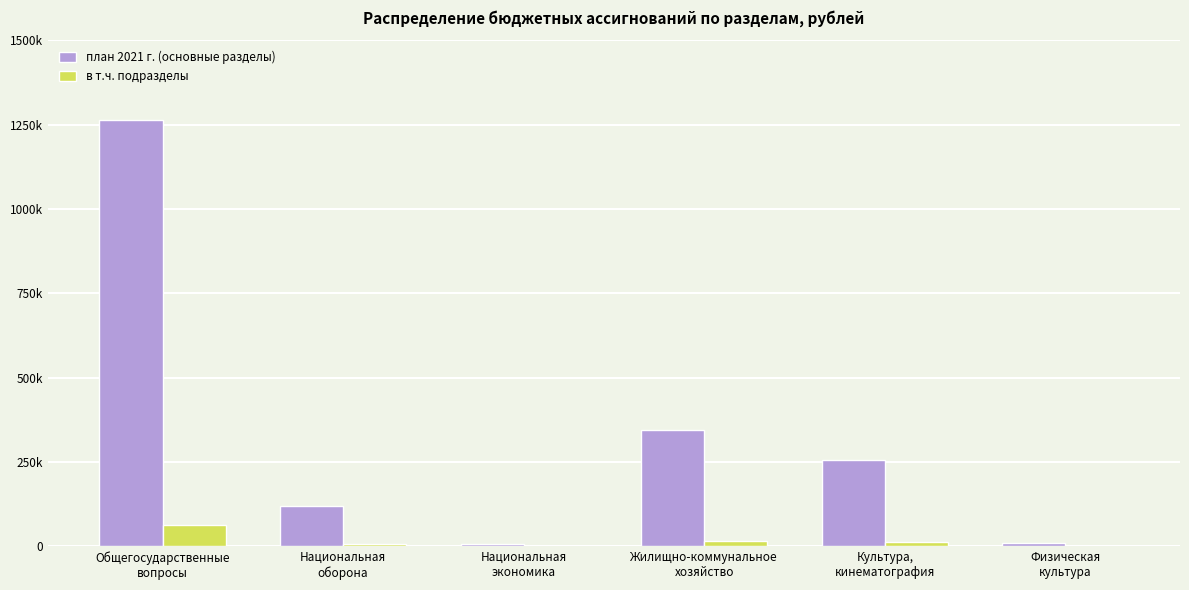

Between Общегосударственные
вопросы and Национальная
оборона, which is larger?

Общегосударственные
вопросы